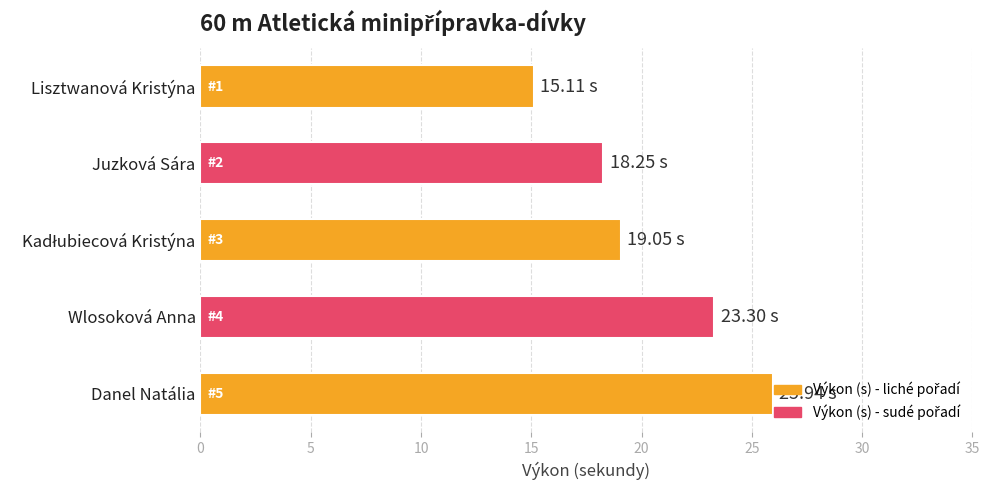

Does the chart contain any negative values?

No